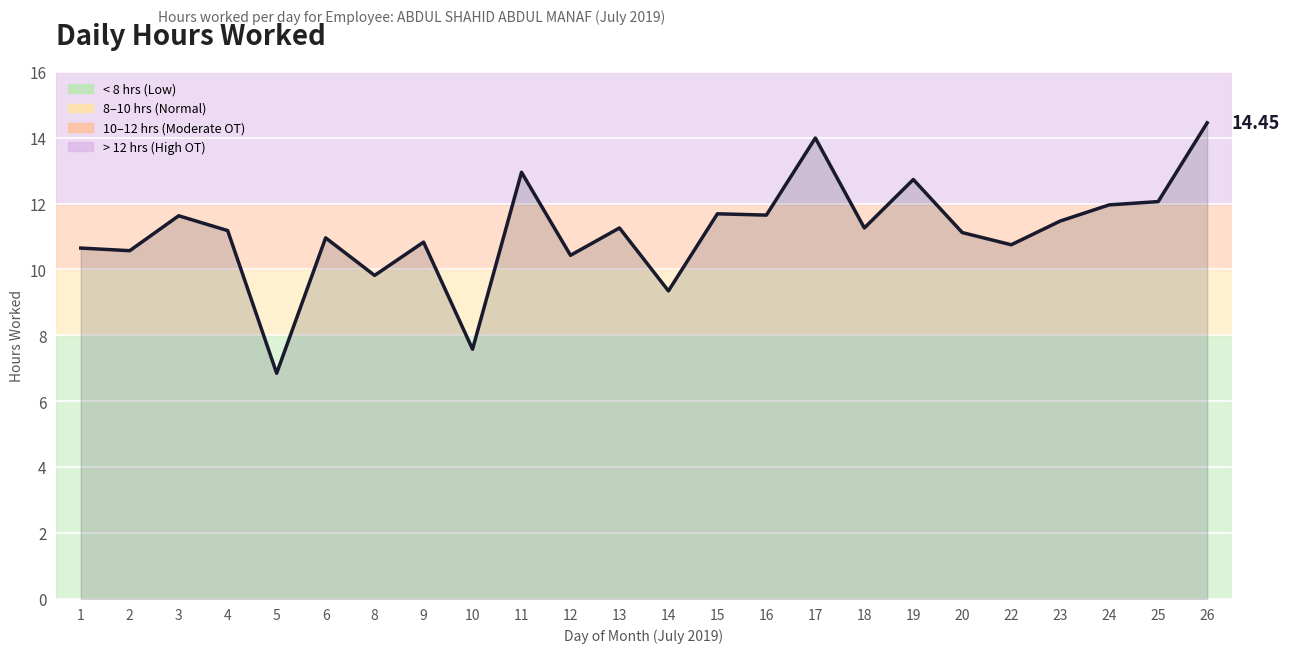

True or false: the data shows 19.3 at 22.

False